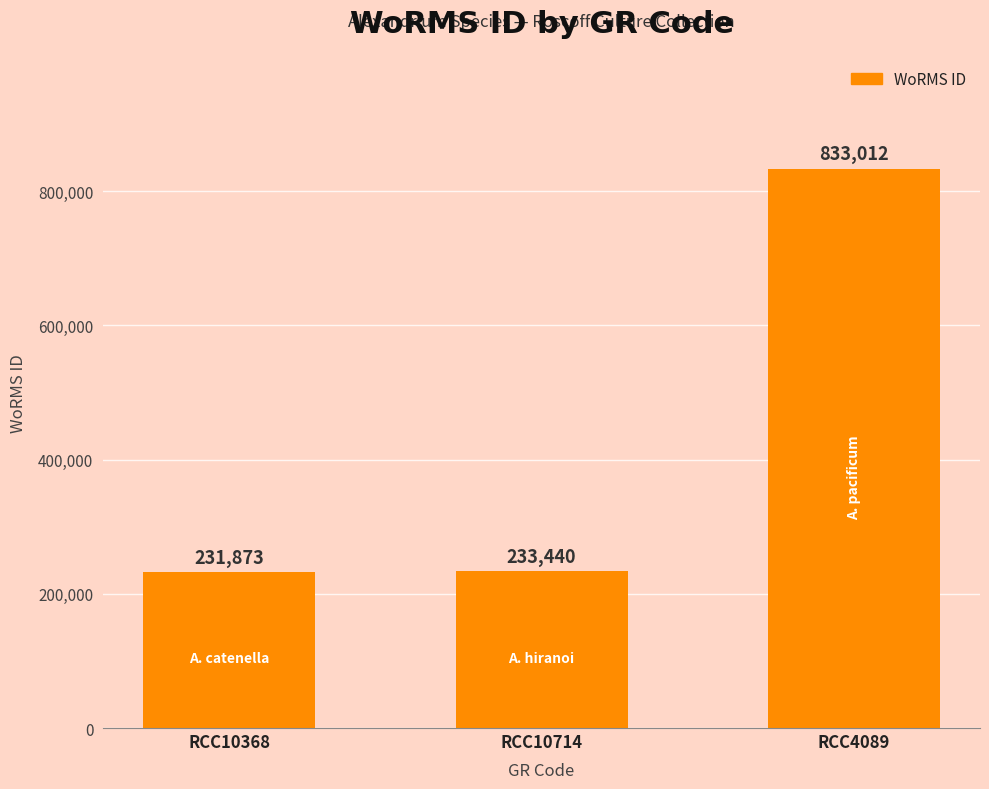

The value at RCC10714 is 233440. True or false?

True